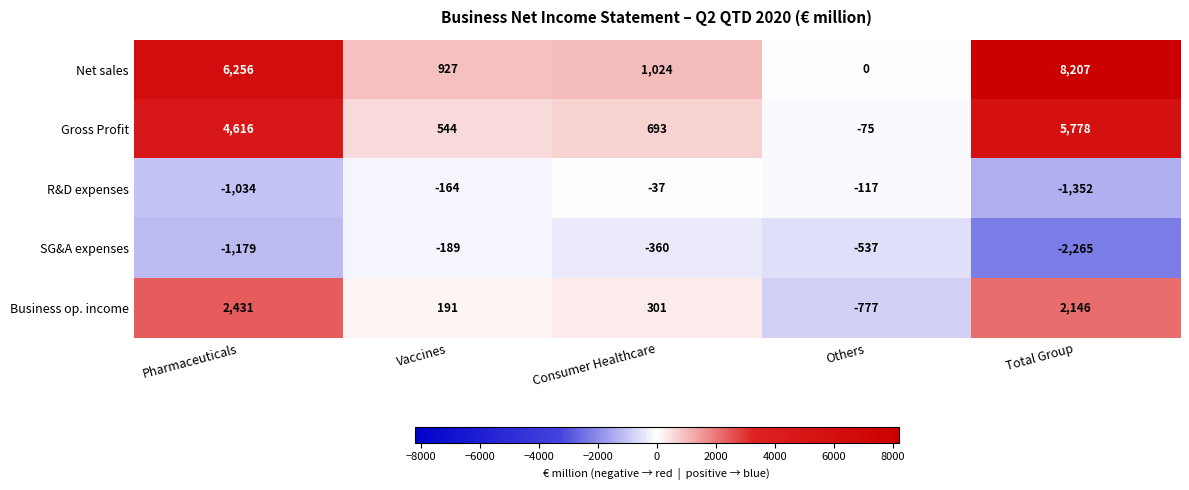

What is the average value of the Gross Profit series?

2311